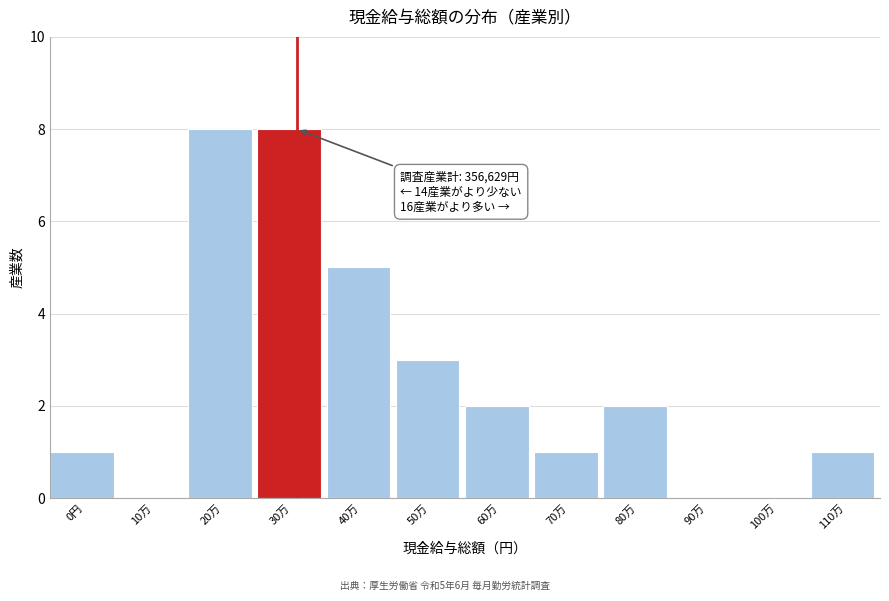

Reading right to left, transcribe all the data shown in this chart.

110万=1	100万=0	90万=0	80万=2	70万=1	60万=2	50万=3	40万=5	30万=8	20万=8	10万=0	0円=1